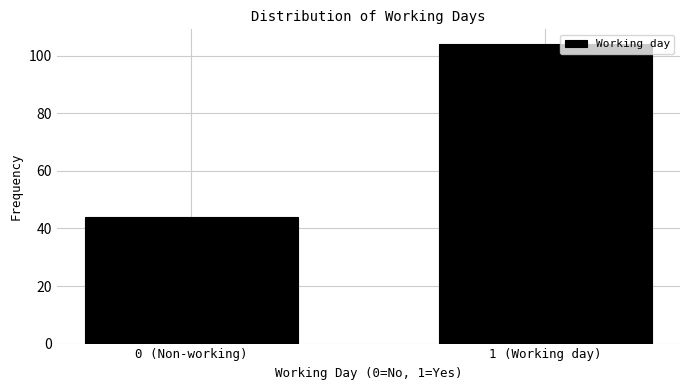

Reading left to right, list all the values displayed in this chart.

44	104